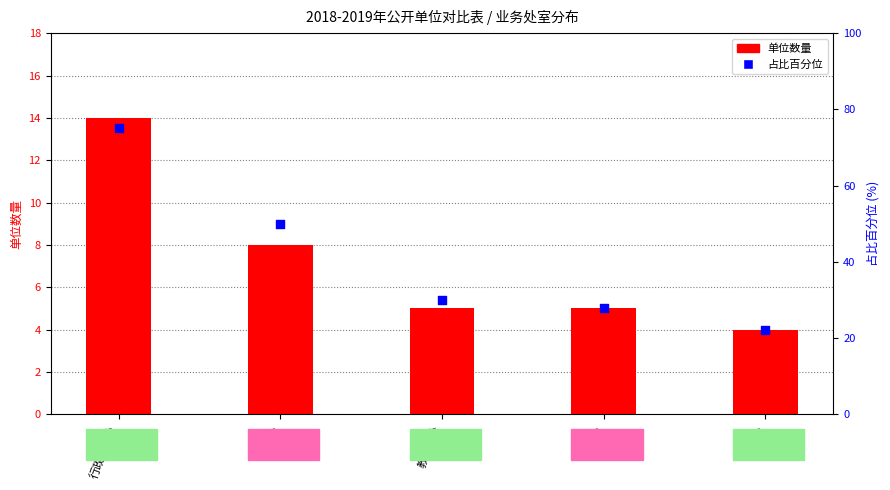

Is the value of 单位数量 at 行政政法处 greater than the value of 占比百分位 at 行政政法处?

No